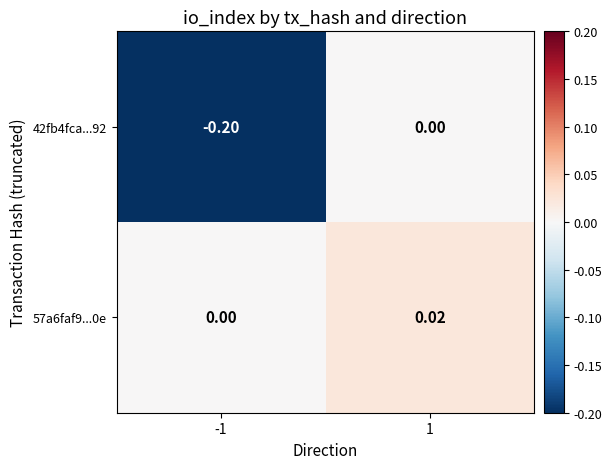

How many data points does each series have?

2